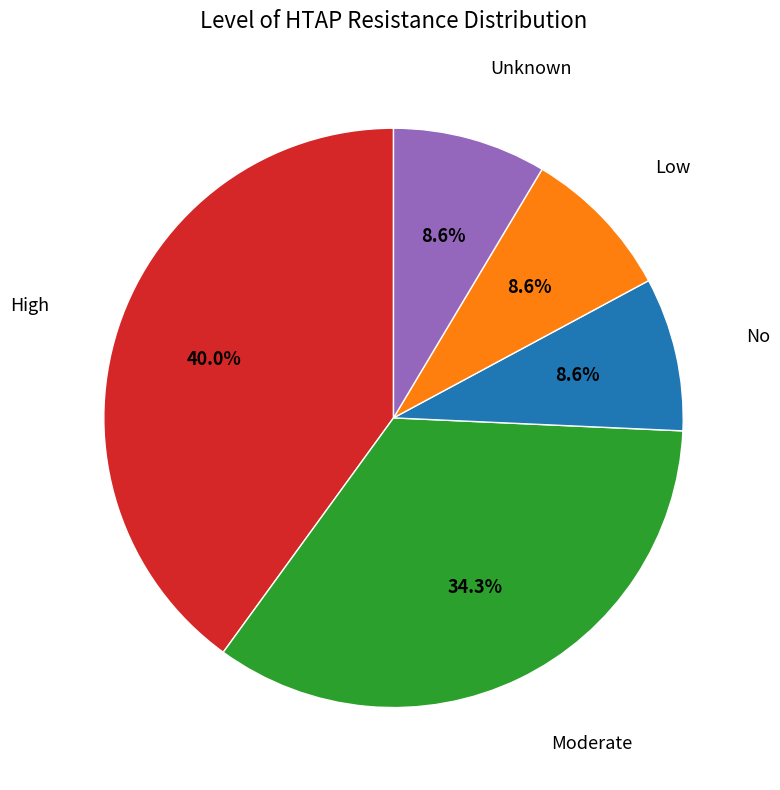

Count the number of slices in the pie.

5